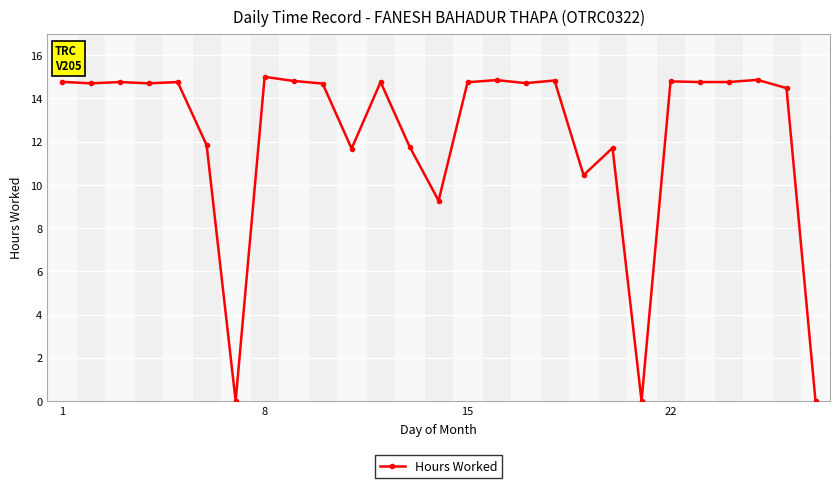

What is the average value?

12.3